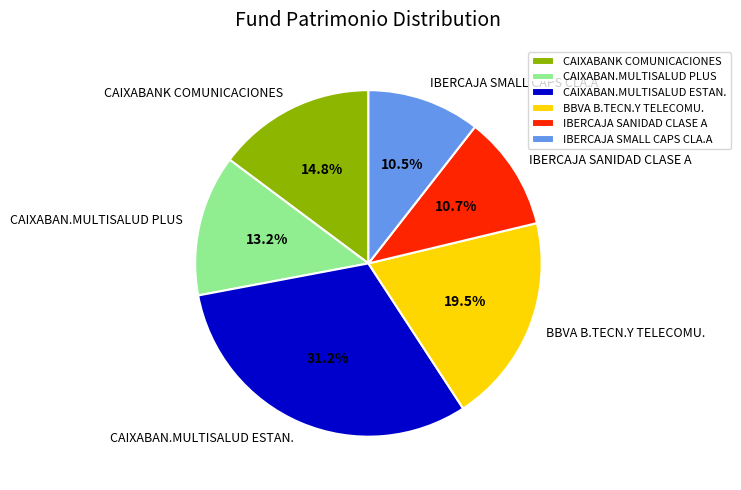

Which category has the biggest portion of the pie?

CAIXABAN.MULTISALUD ESTAN.